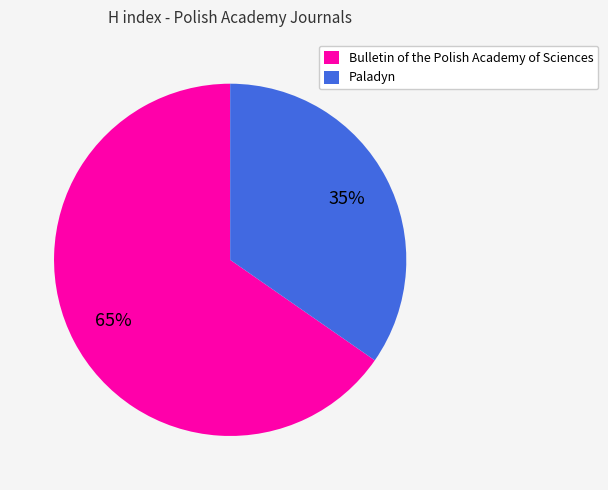

What is the largest slice in the pie chart?

Bulletin of the Polish Academy of Sciences